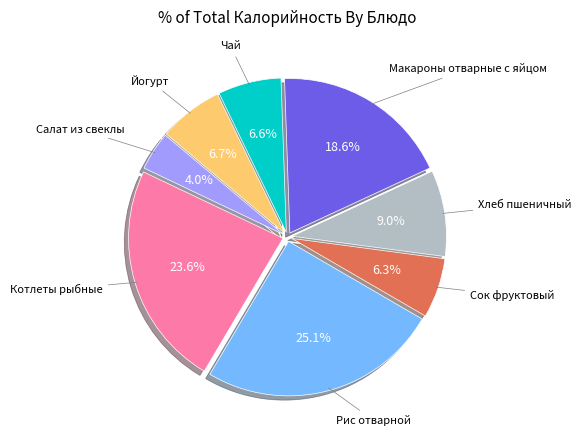

What portion of the pie excludes Котлеты рыбные?

76.4%